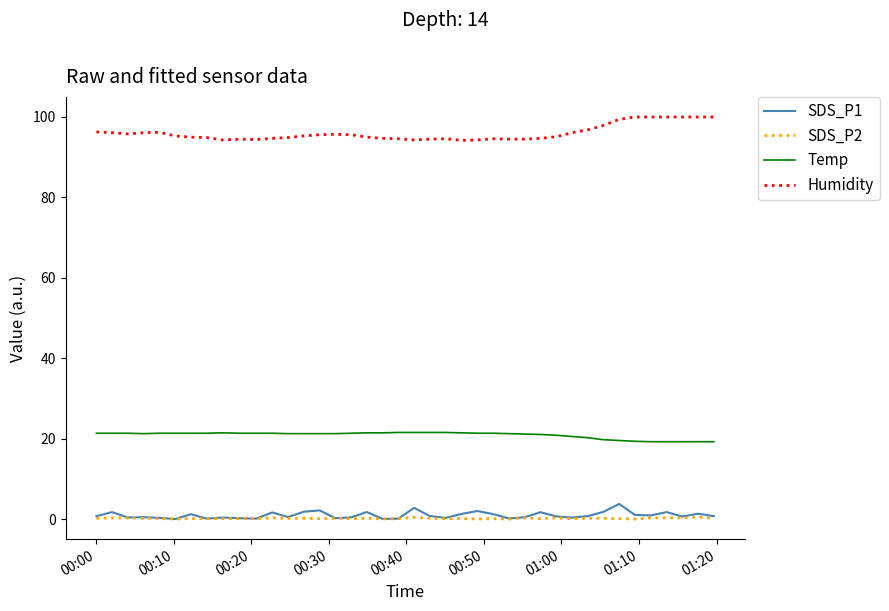

Which series has the largest total across all categories?

Humidity